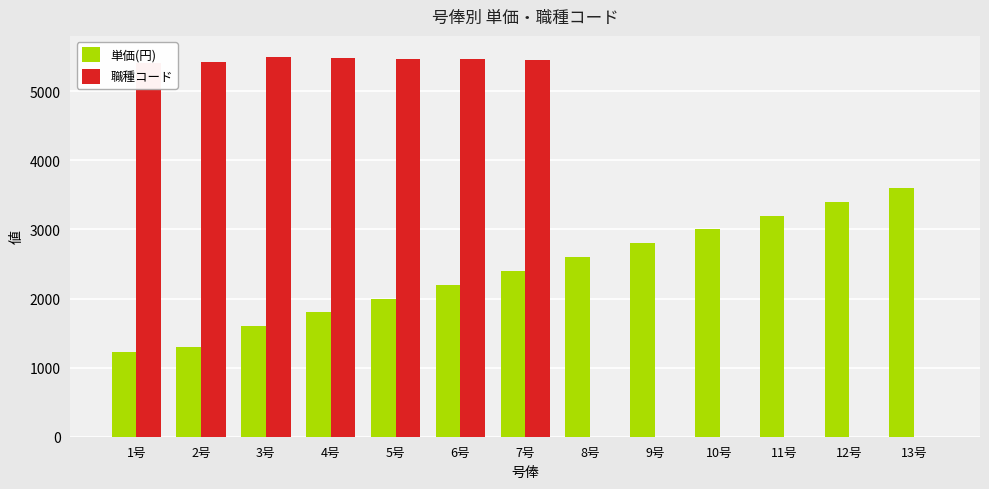

What is the value of the 単価(円) bar at the 7th from the left?

2400